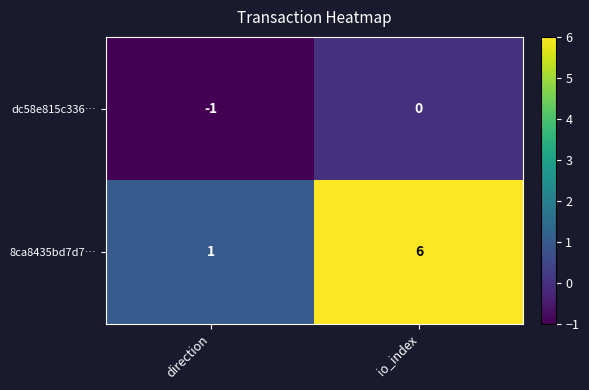

Is the value of 8ca8435bd7d7… at direction greater than the value of dc58e815c336… at direction?

Yes